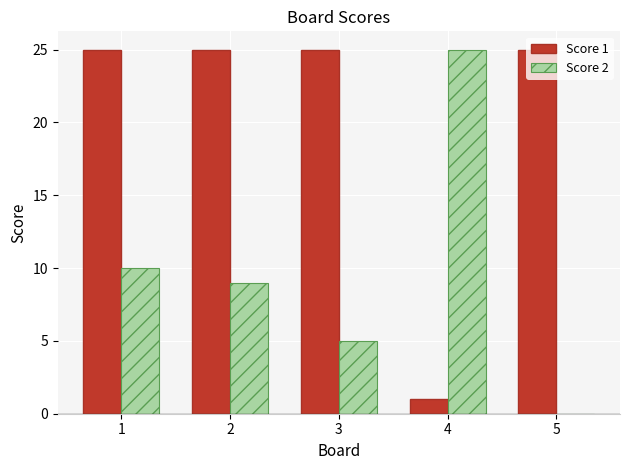

What is the sum of all Score 2 values?

49